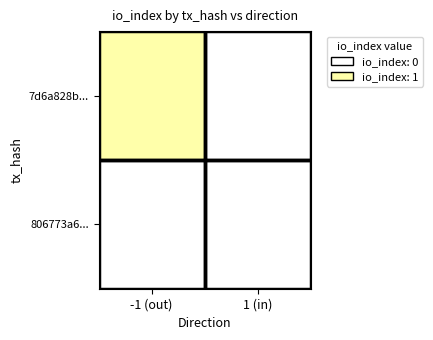

Is the value of 806773a6... at -1 (out) greater than the value of 7d6a828b... at -1 (out)?

No